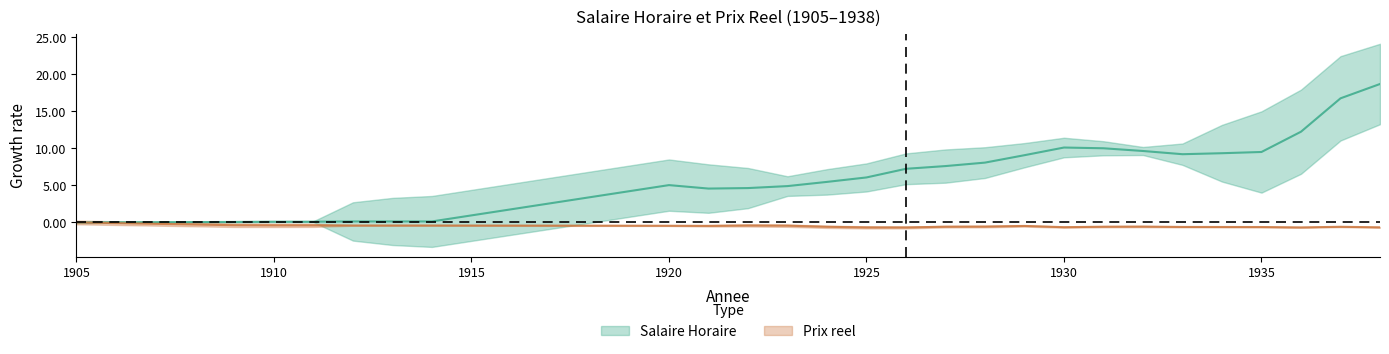

What value does the Salaire Horaire series have at 1931?

10.0